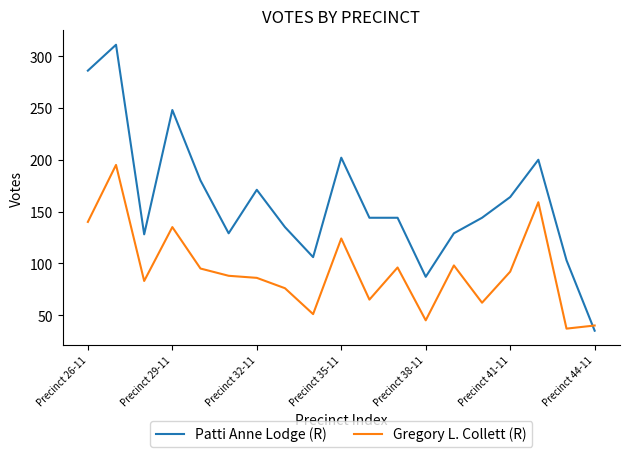

After their last crossing, which series has the higher values: Gregory L. Collett (R) or Patti Anne Lodge (R)?

Gregory L. Collett (R)